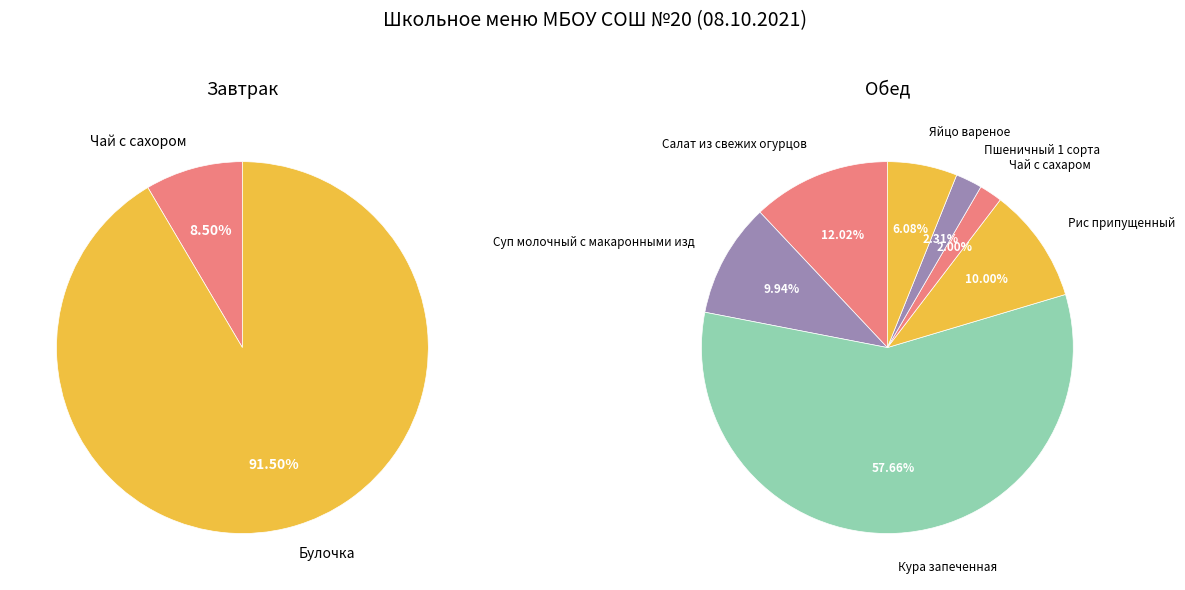

To the nearest percent, what is the difference between the Чай с сахором and Булочка slice percentages?

83%